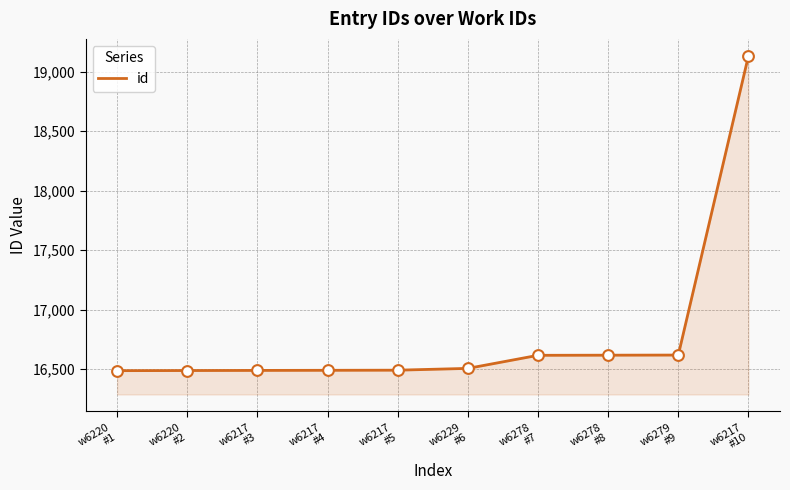

What is the ratio of the value at w6220
#1 to the value at w6217
#3?

1.0